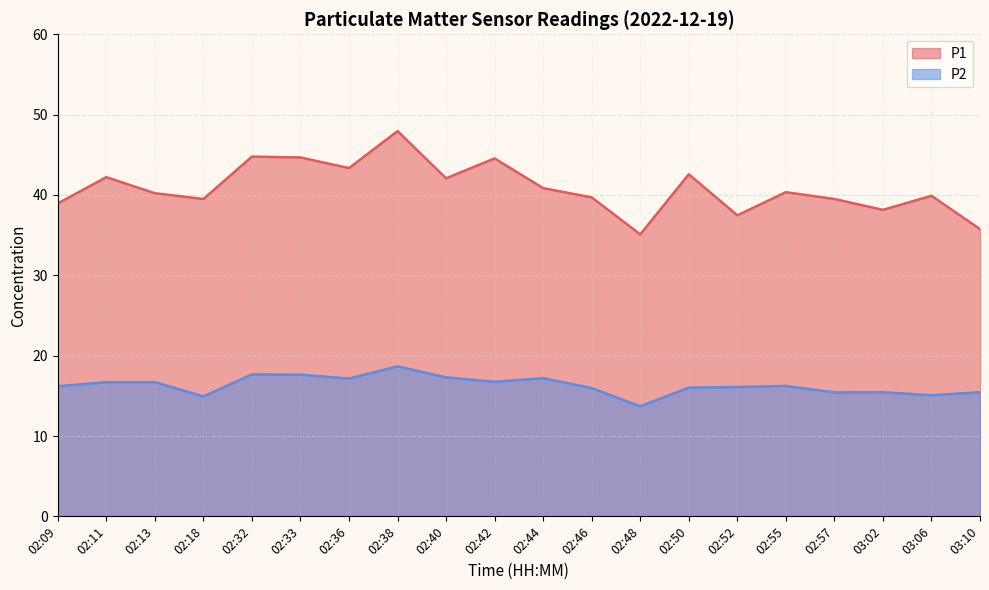

Does the chart display data point markers on the line(s)?

No